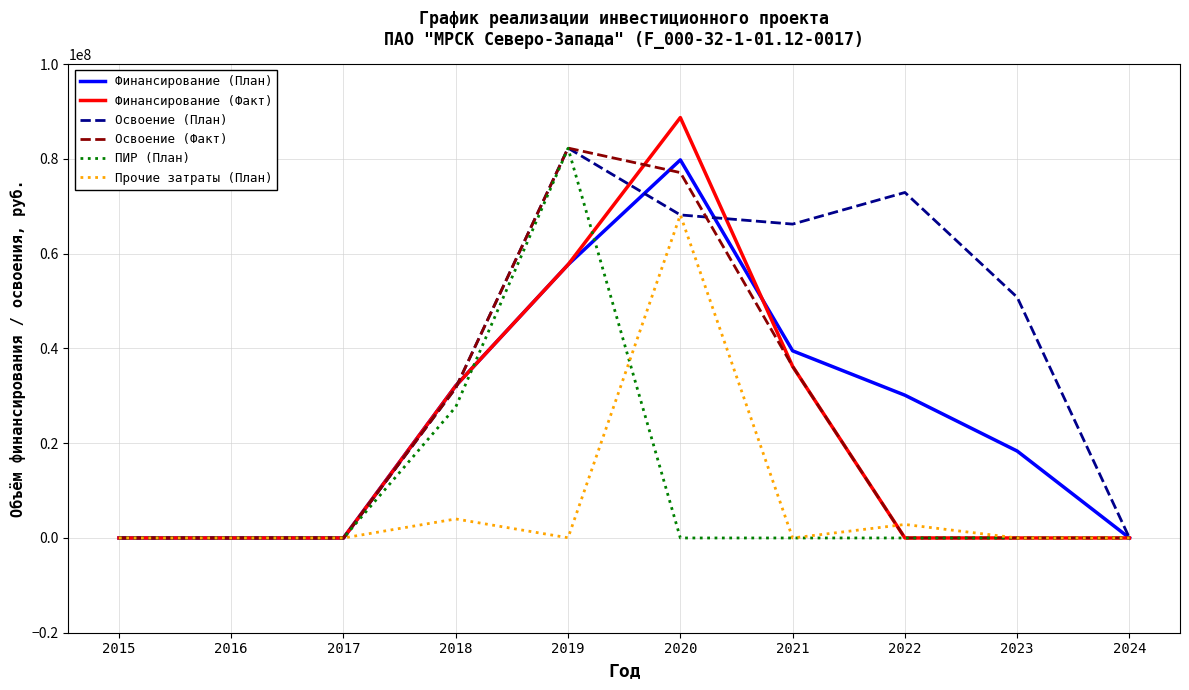

Which series changed the most between 2015 and 2023?

Освоение (План)